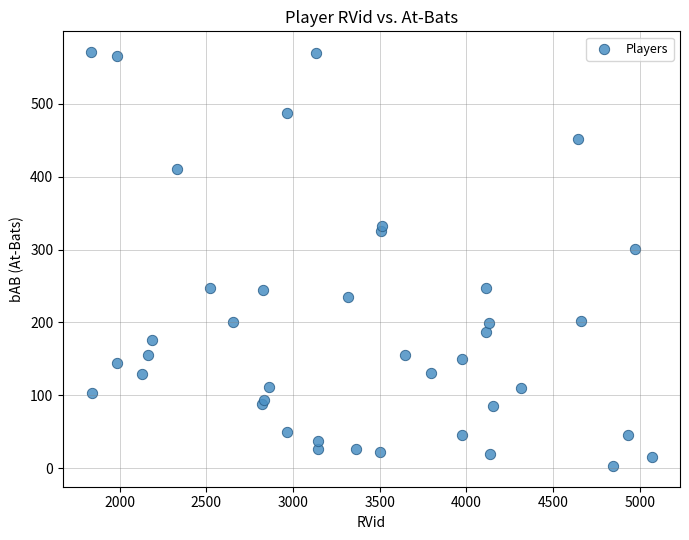

What Y value in the scatter plot is closest to 287?

301